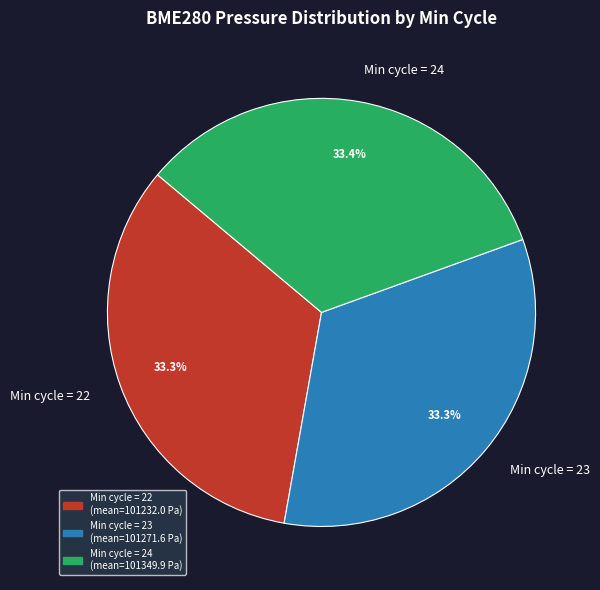

Is there a majority slice in this chart?

No